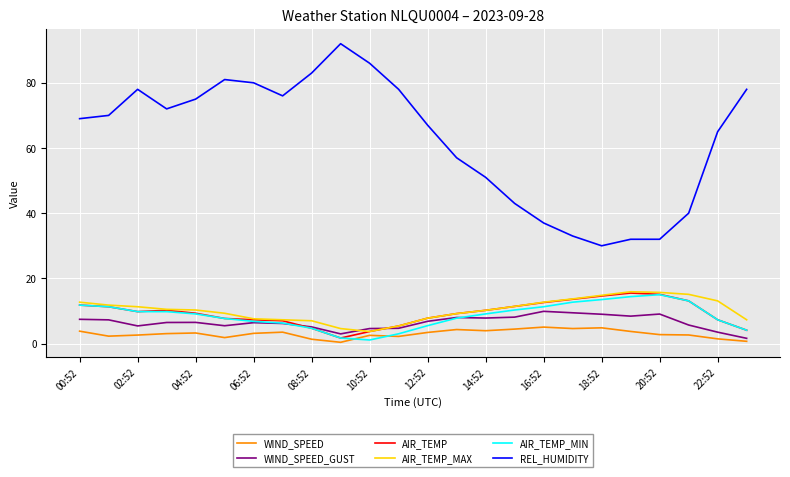

Which series has the largest total across all categories?

REL_HUMIDITY